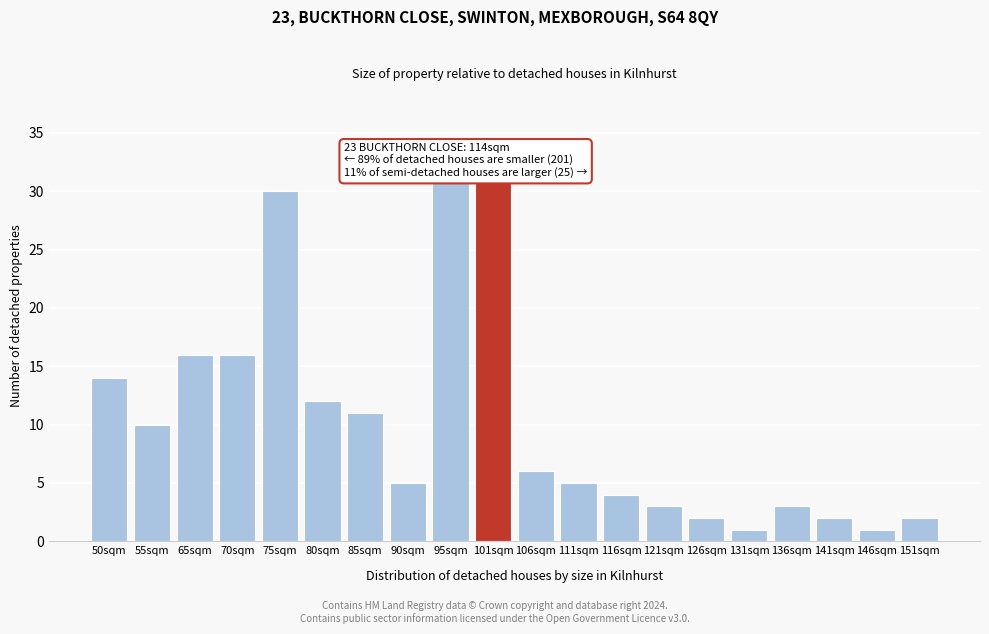

Reading left to right, extract all data points from this chart.

14	10	16	16	30	12	11	5	31	31	6	5	4	3	2	1	3	2	1	2